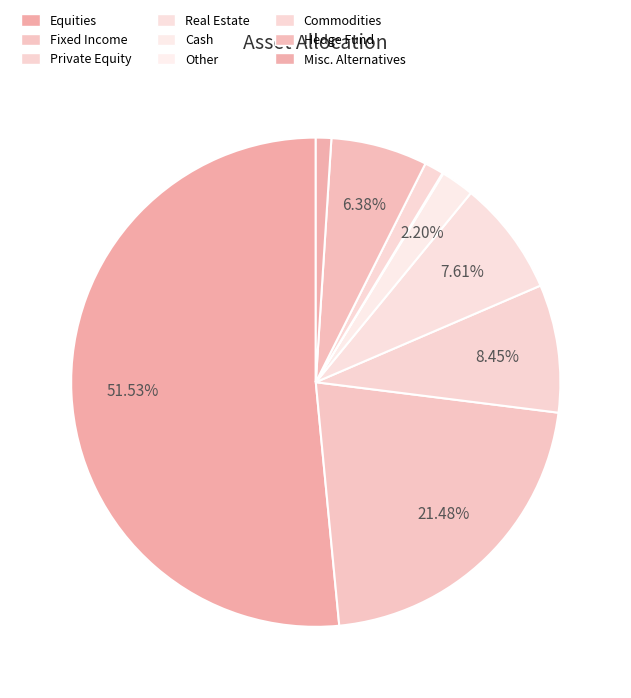

Which has a higher value, Private Equity or Fixed Income?

Fixed Income